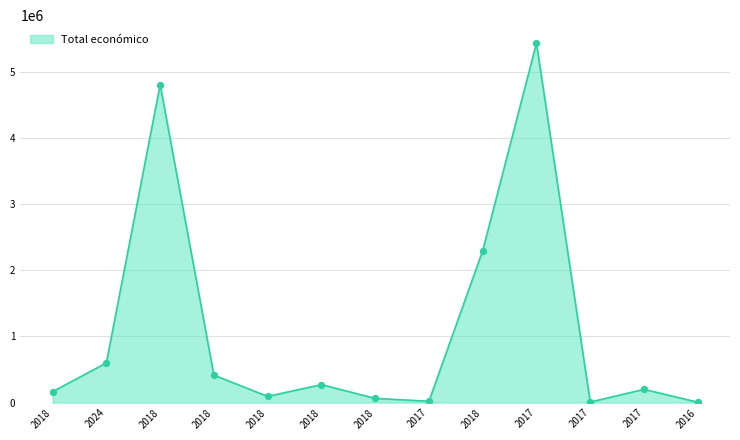

What is the change in value from 2024 to 2017?

-400003